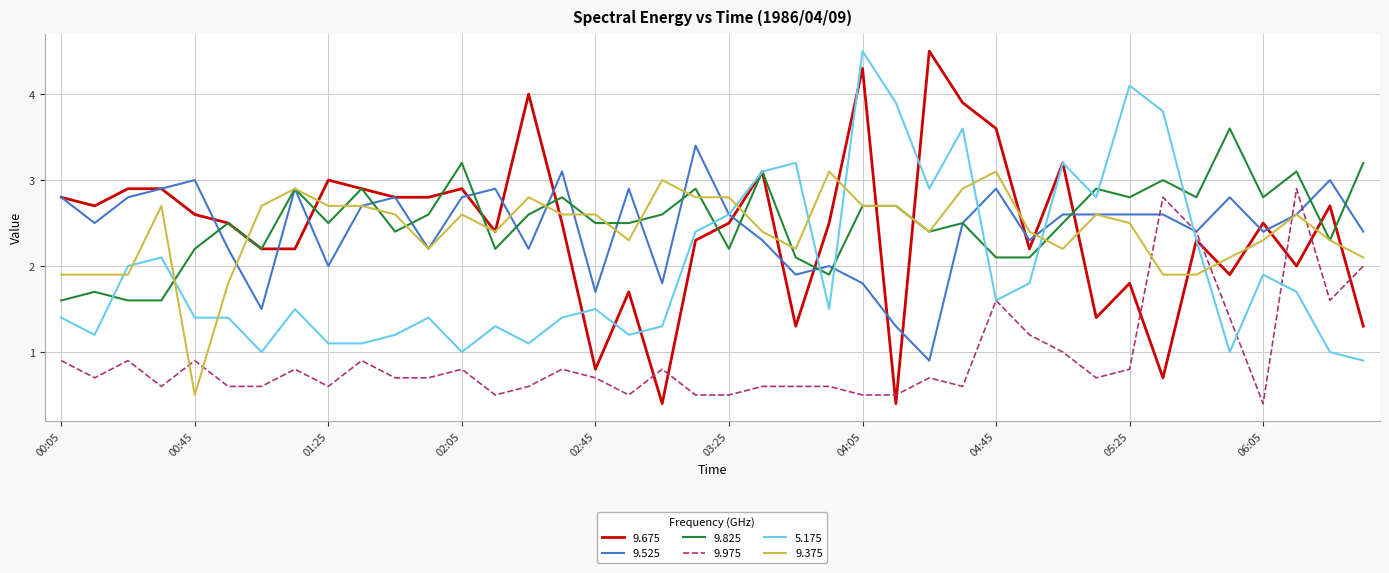

Which series has the largest total across all categories?

9.825